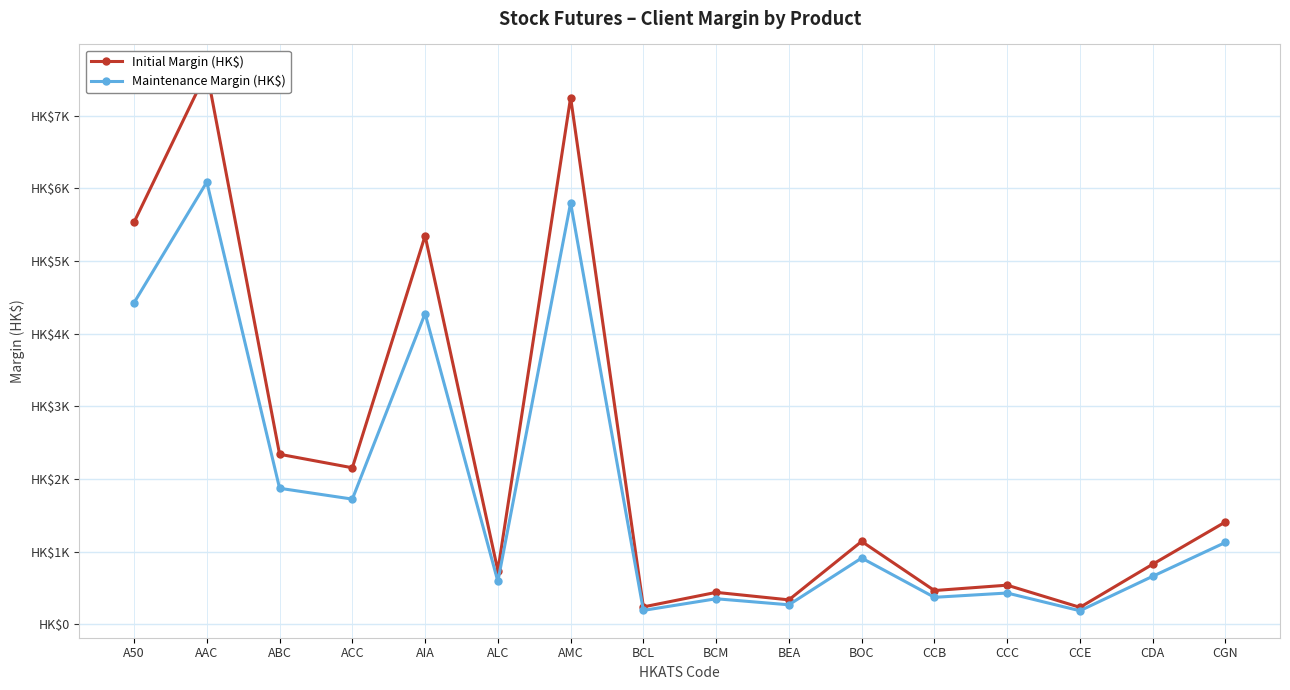

What is the sum of all Initial Margin (HK$) values?

36598